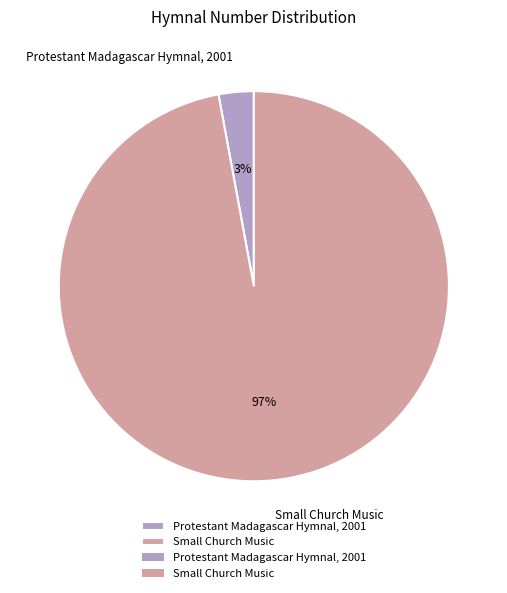

Is the sum of Small Church Music and Protestant Madagascar Hymnal, 2001 greater than half?

Yes